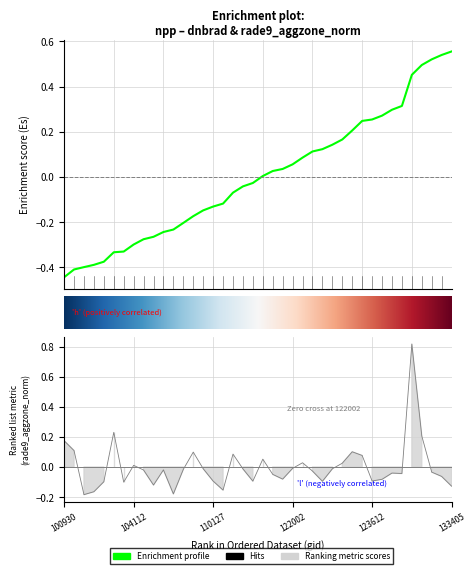

True or false: the data has more than 0 interior local peaks.

True